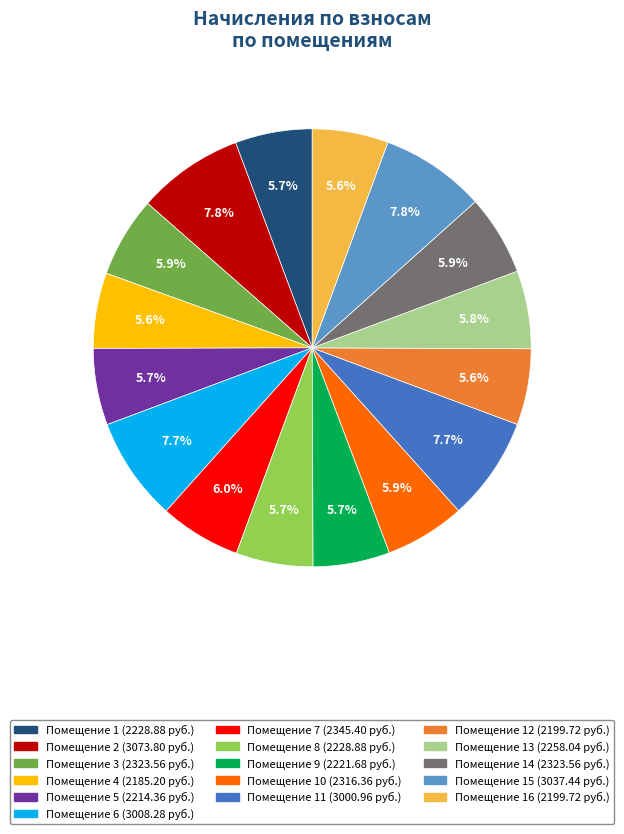

Is there any slice that represents more than half of the pie?

No